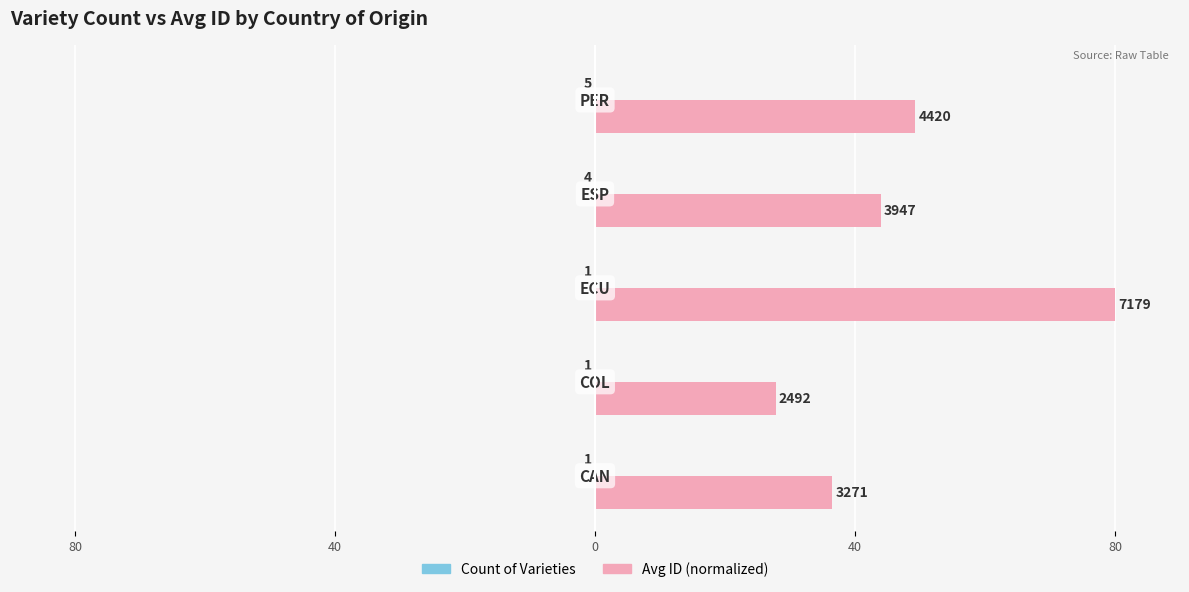

How many groups of bars are there?

5